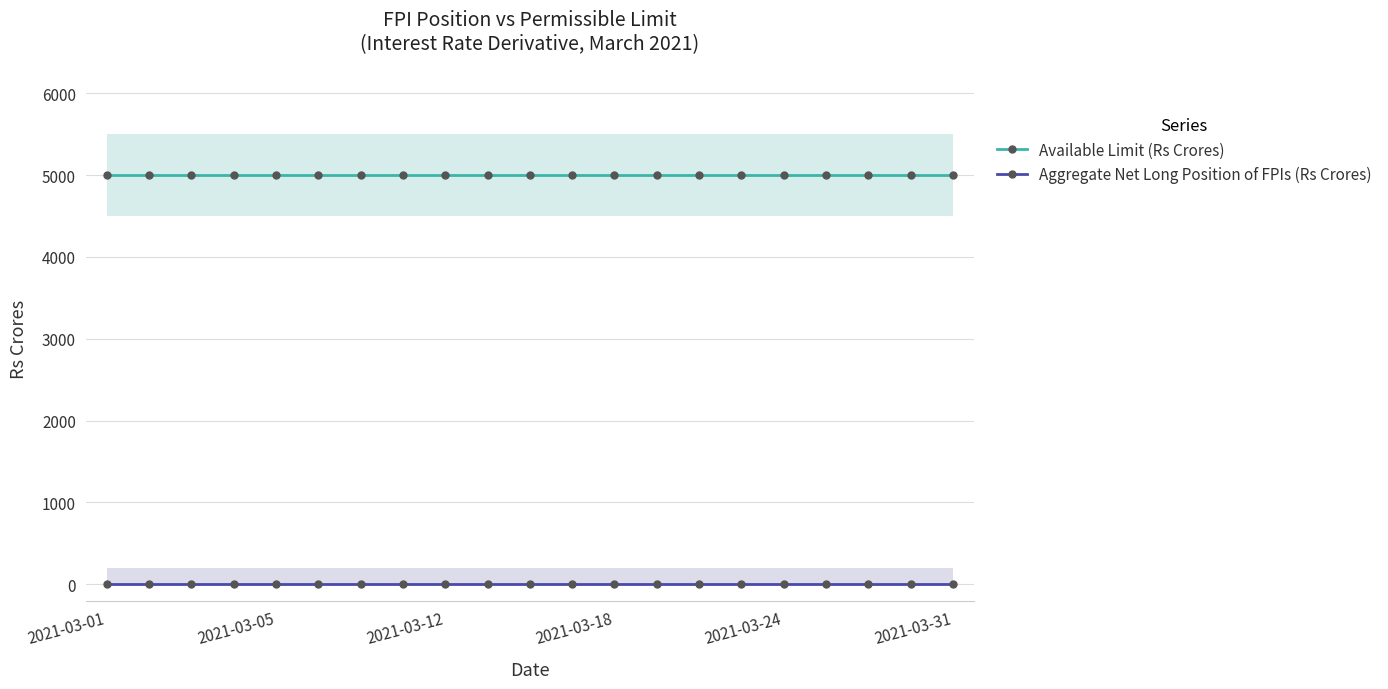

What is the sum of all Available Limit (Rs Crores) values?

105000